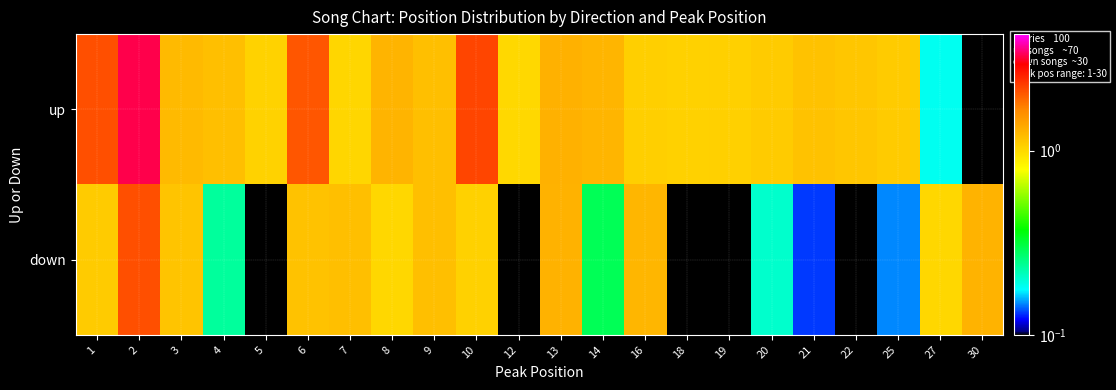

Which series changed the most between 12 and 19?

up